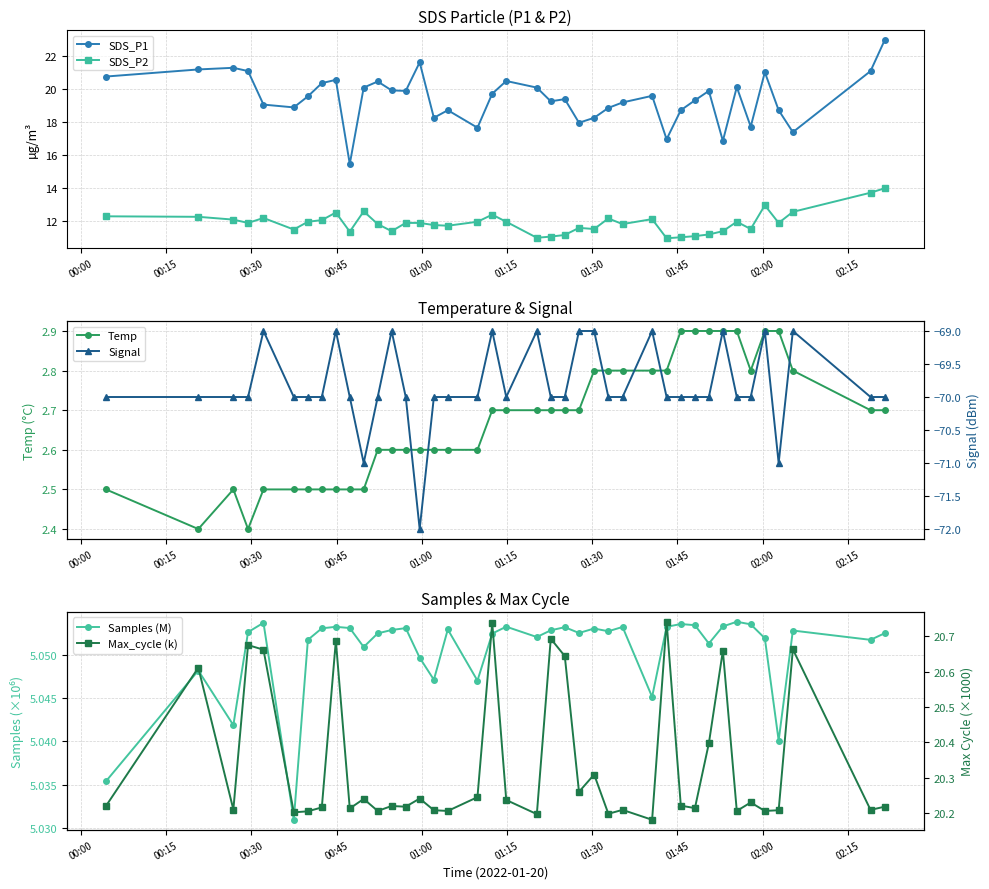

What is the value of the SDS_P2 point at the 11th from the left?

12.6